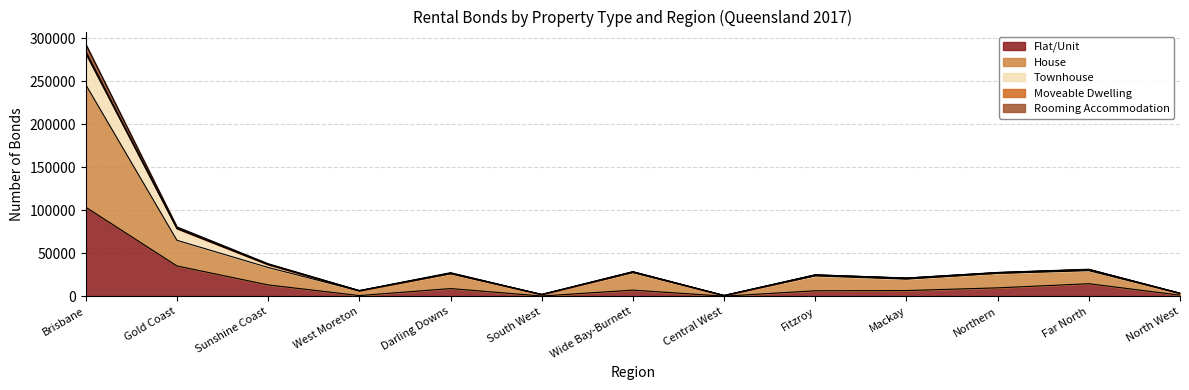

At which label does Flat/Unit reach its peak?

Brisbane